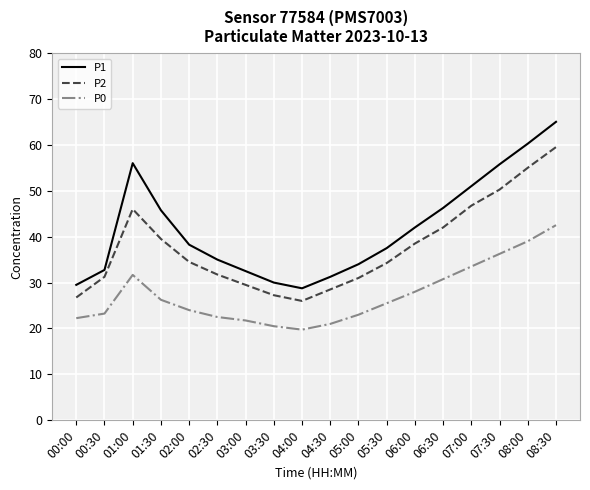

Where does the P2 series first go above 34?

01:00